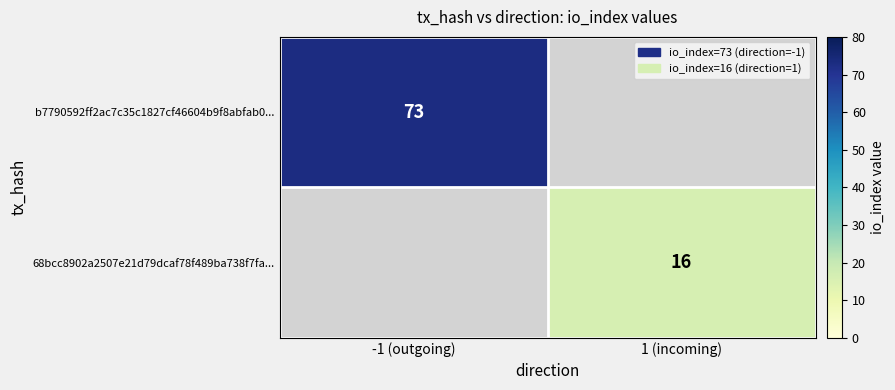

True or false: b7790592ff2ac7c35c1827cf46604b9f8abfab0... has a value of 73 at -1 (outgoing).

True